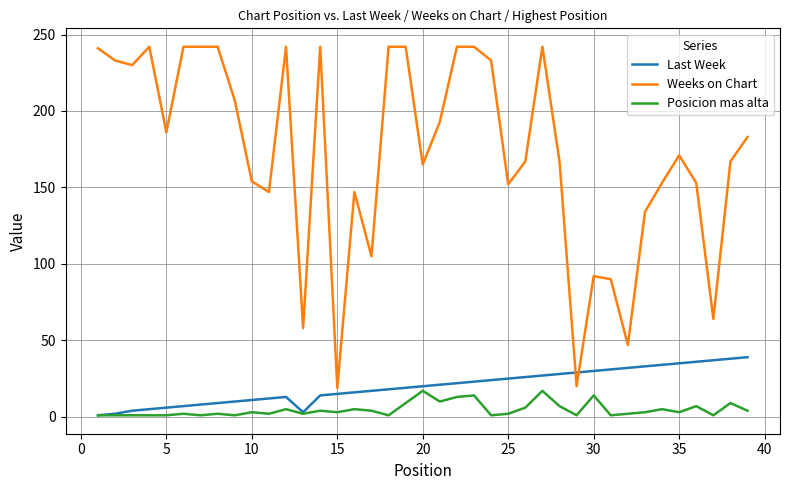

Which series has the largest total across all categories?

Weeks on Chart